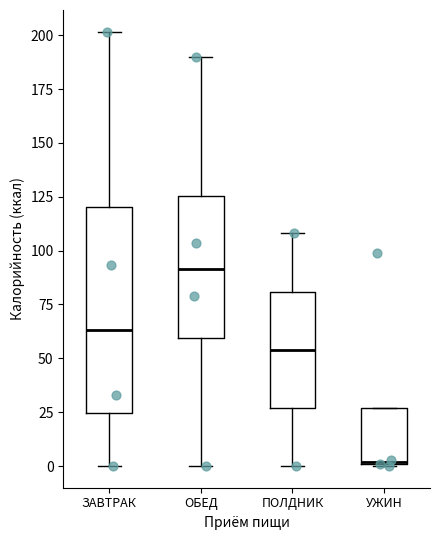

Reading left to right, read every box against the y-axis: the position of its median line, the range the box covers, and the ends of its whiskers. The values are not printed on the chart, so give them approximately, as read against the axis.

ЗАВТРАК: median 65, box 25 to 120, whiskers 0 to 200
ОБЕД: median 90, box 60 to 125, whiskers 0 to 190
ПОЛДНИК: median 55, box 25 to 80, whiskers 0 to 110
УЖИН: median 0, box 0 to 25, whiskers 0 to 25